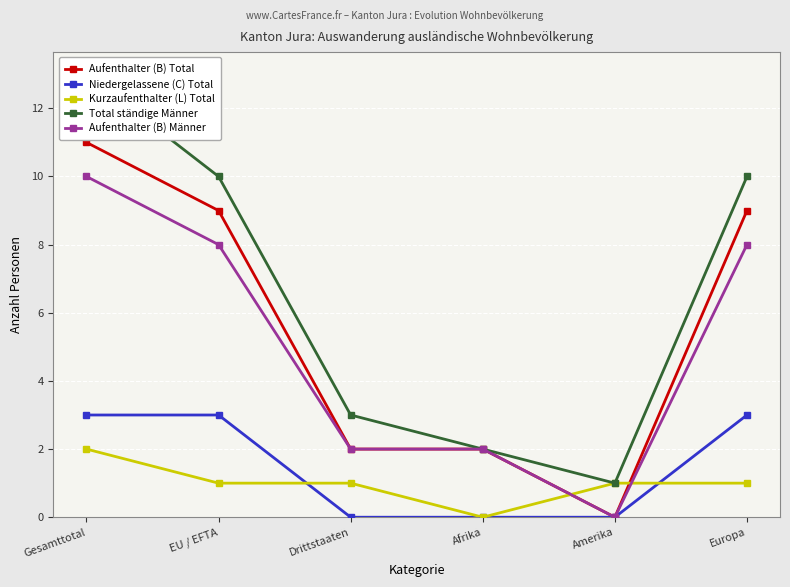

At which category is the sum across all series the highest?

Gesamttotal